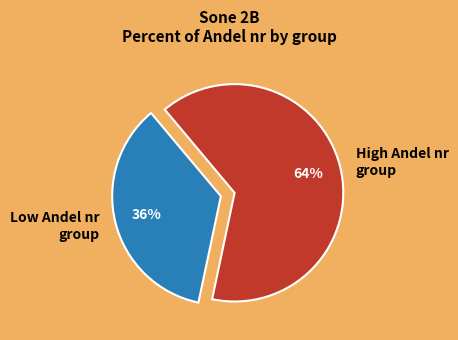

Is it true that Low Andel nr group is 36% of the pie?

True